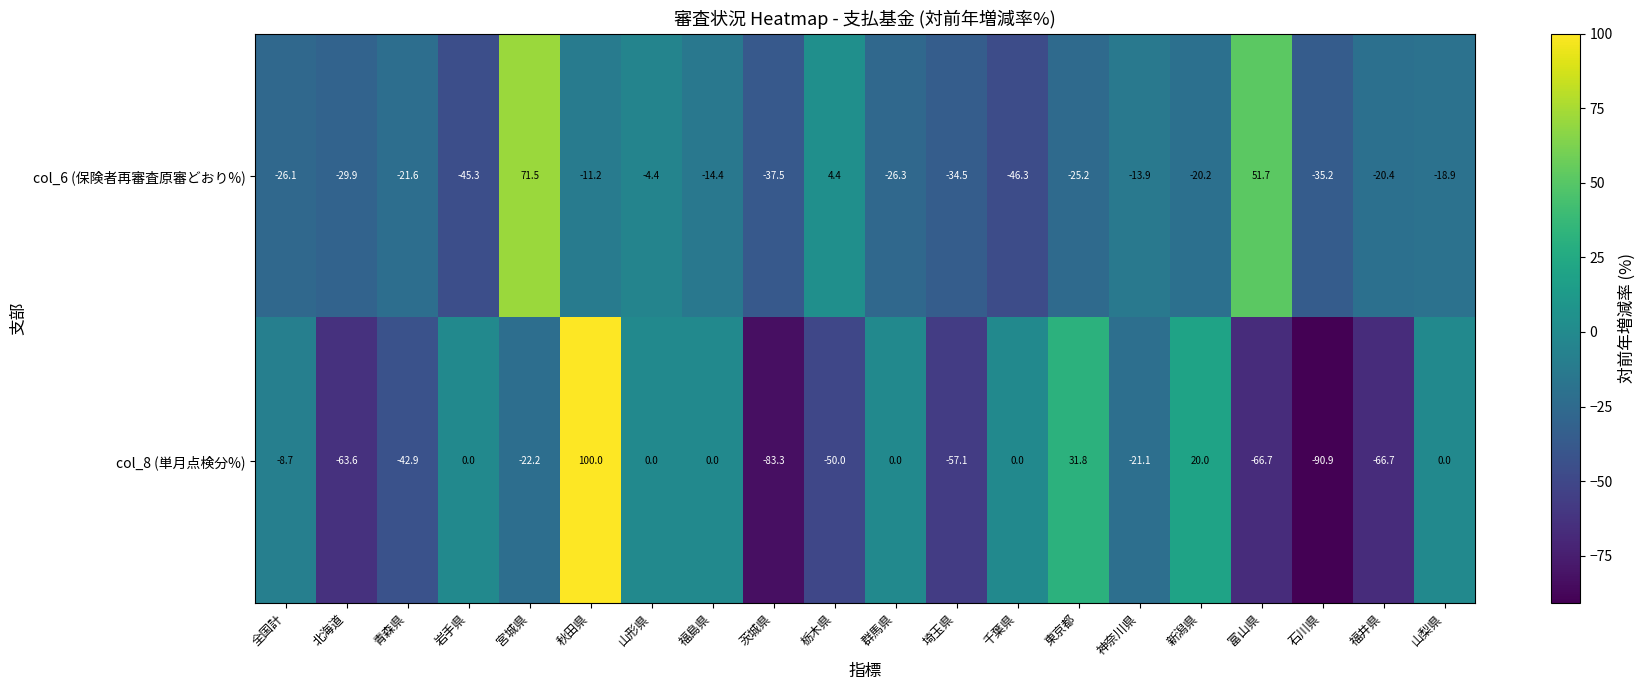

List the series in order of their overall mean, highest first.

col_6 (保険者再審査原審どおり%), col_8 (単月点検分%)